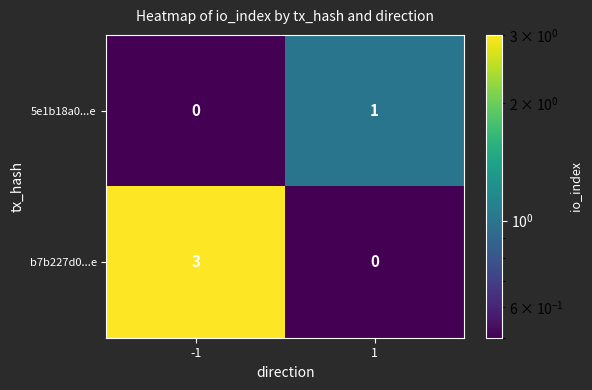

List the series in order of their overall mean, lowest first.

5e1b18a0...e, b7b227d0...e